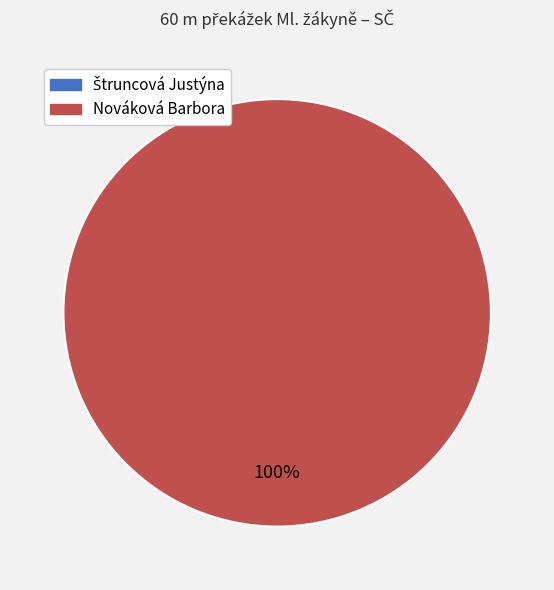

Combined, what portion of the pie is Štruncová Justýna and Nováková Barbora?

100.0%